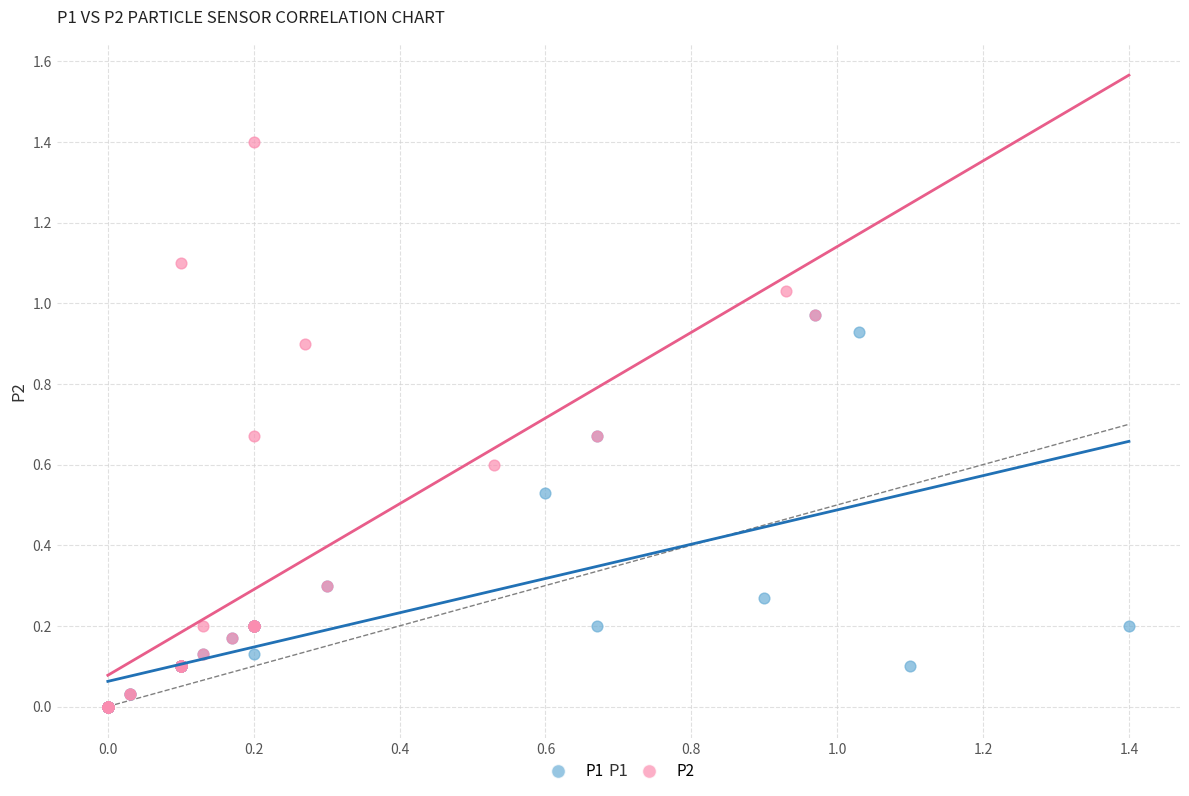

Which series has the widest spread of Y values?

P2